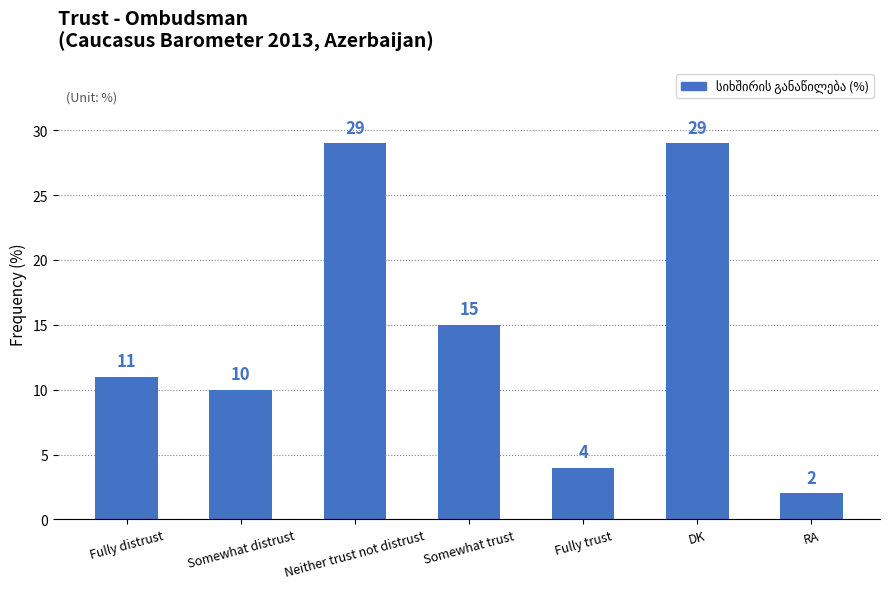

Reading left to right, extract all data points from this chart.

Fully distrust=11	Somewhat distrust=10	Neither trust not distrust=29	Somewhat trust=15	Fully trust=4	DK=29	RA=2